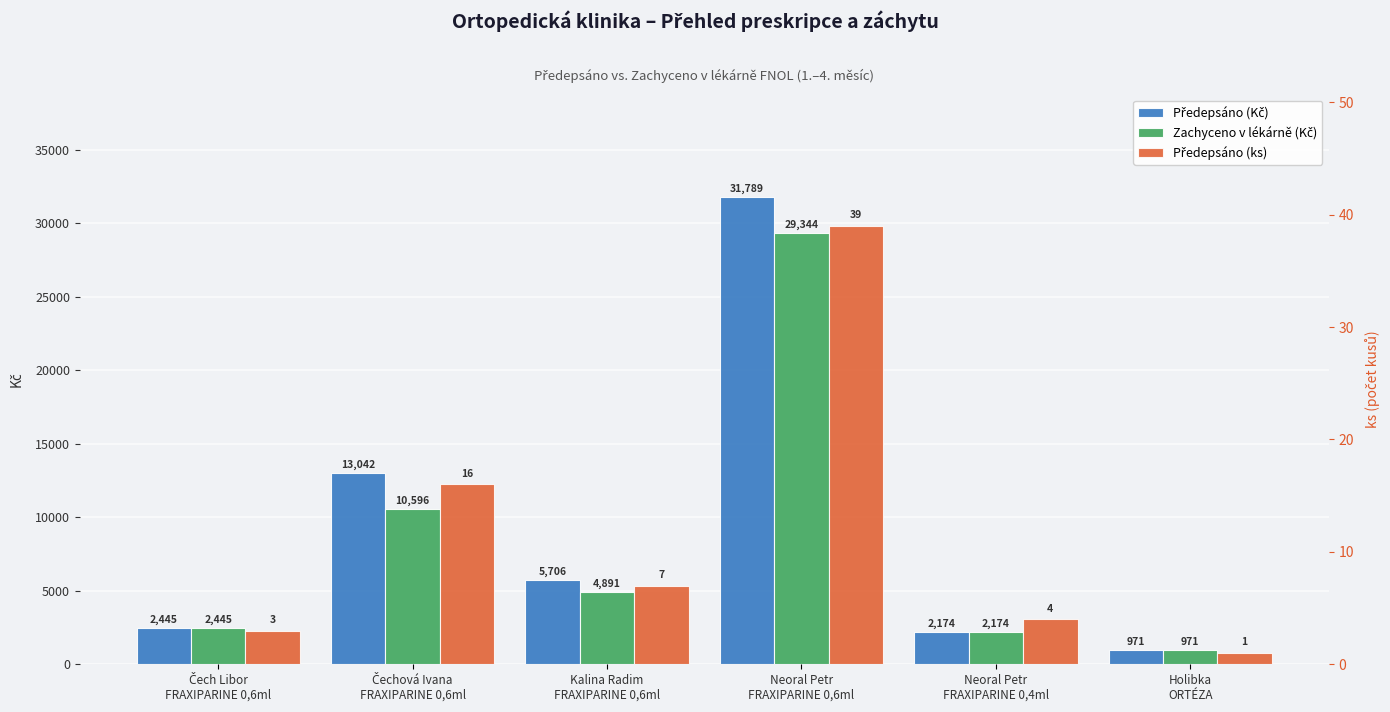

Which series has the largest total across all categories?

Předepsáno (Kč)